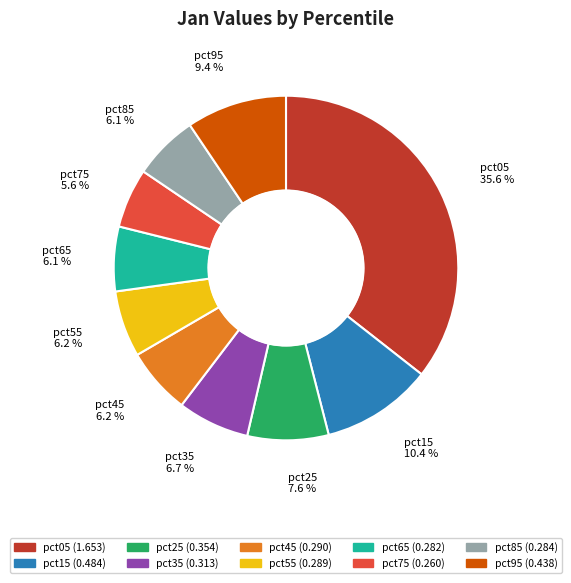

To the nearest percent, what percentage of the pie is pct05?

36%